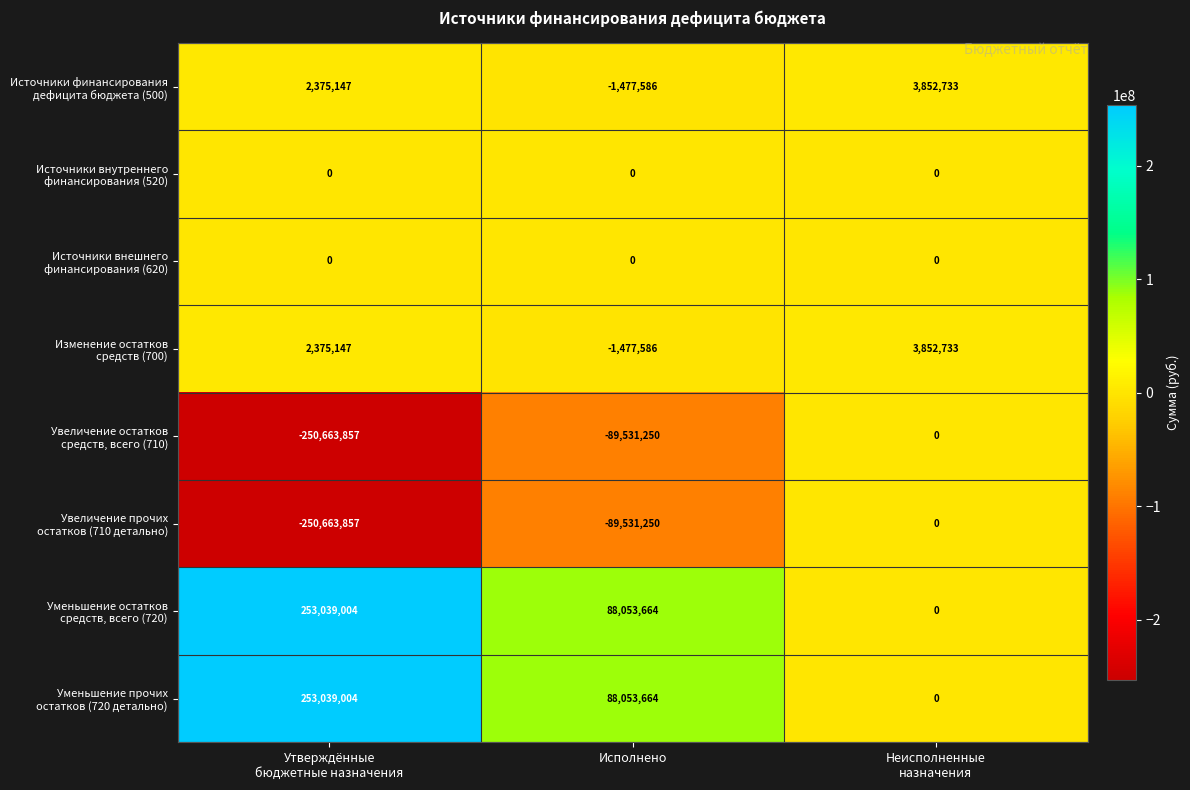

What is the difference between the highest and lowest values at Исполнено?

177584914